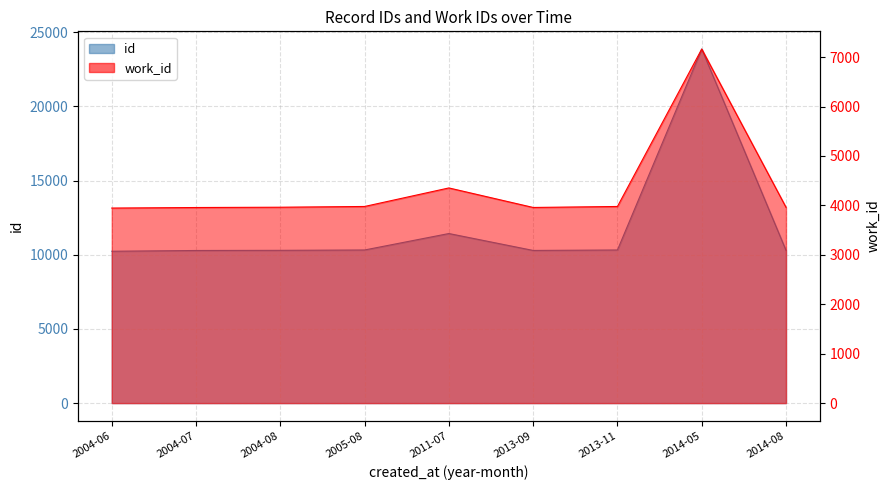

Rank the series at 2005-08 from lowest to highest value.

work_id, id